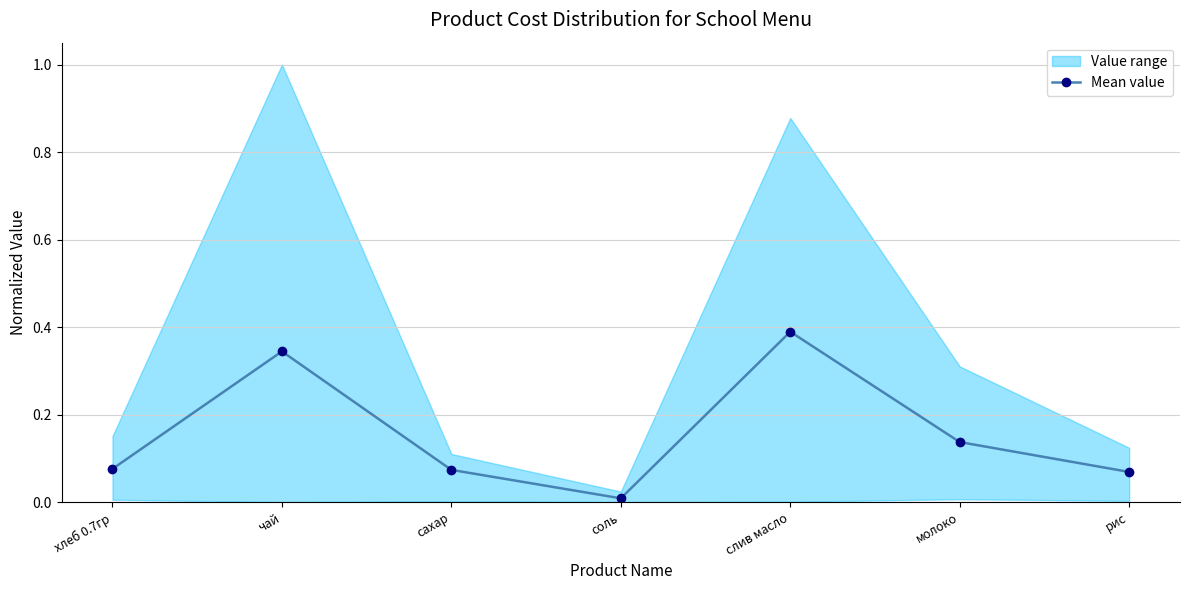

How many lines are shown in the chart?

1